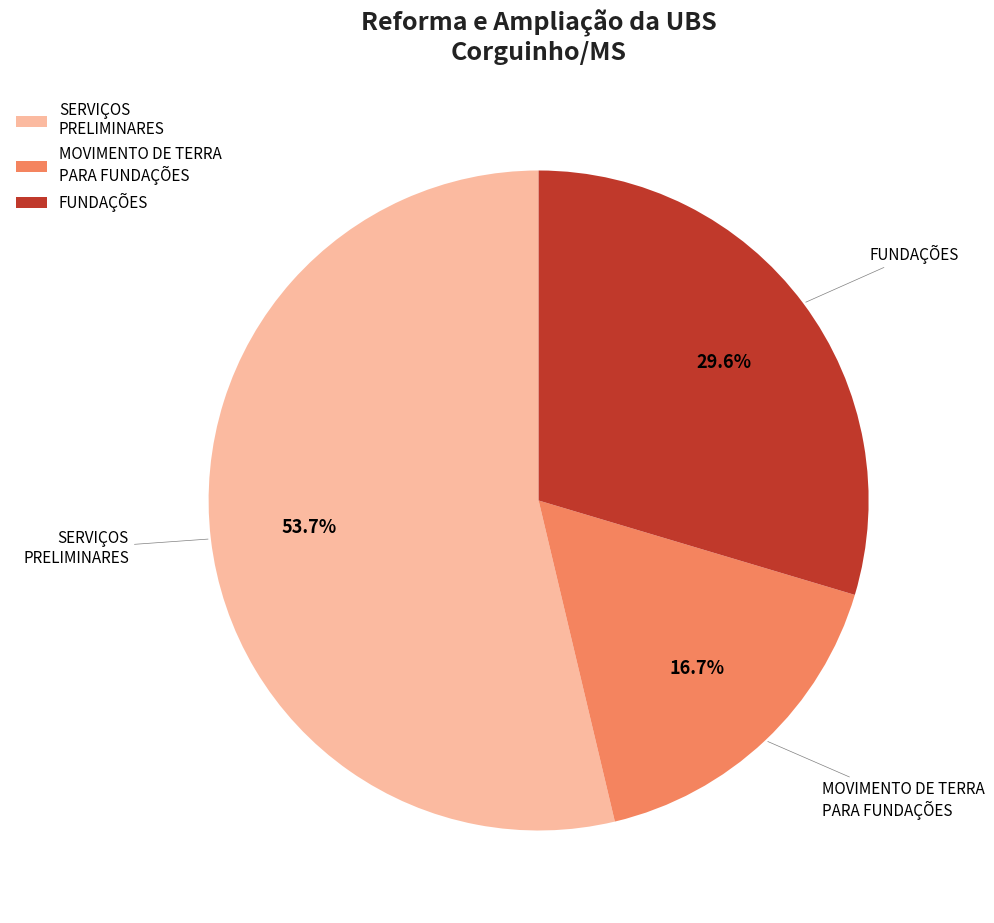

To the nearest percent, what is the combined percentage of MOVIMENTO DE TERRA PARA FUNDAÇÕES and SERVIÇOS PRELIMINARES?

70%